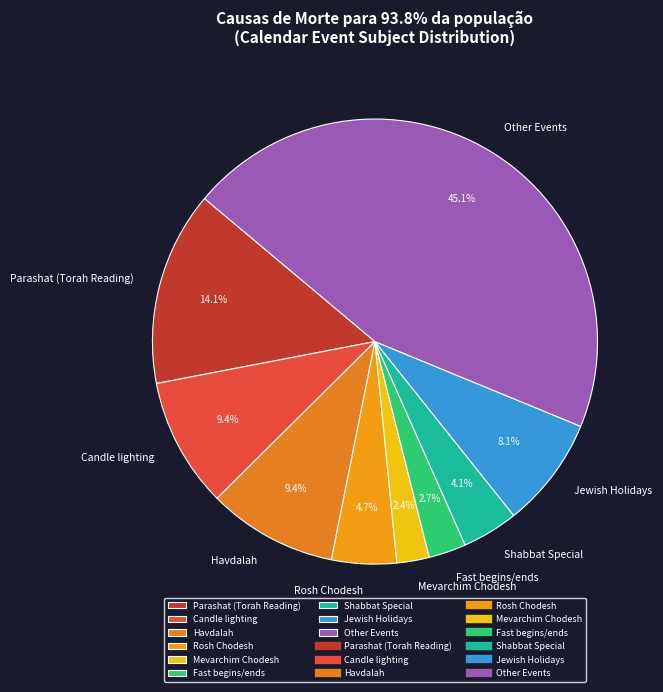

What is the largest slice in the pie chart?

Other Events